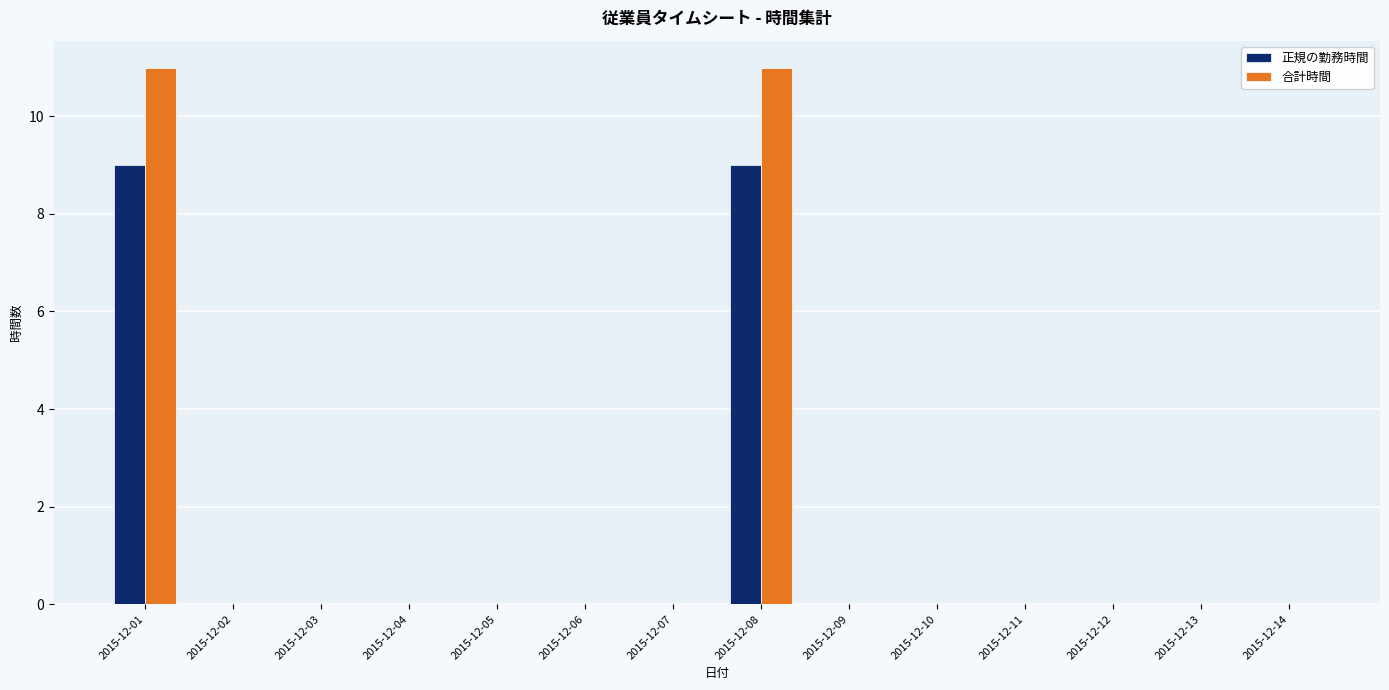

How many groups of bars are there?

14